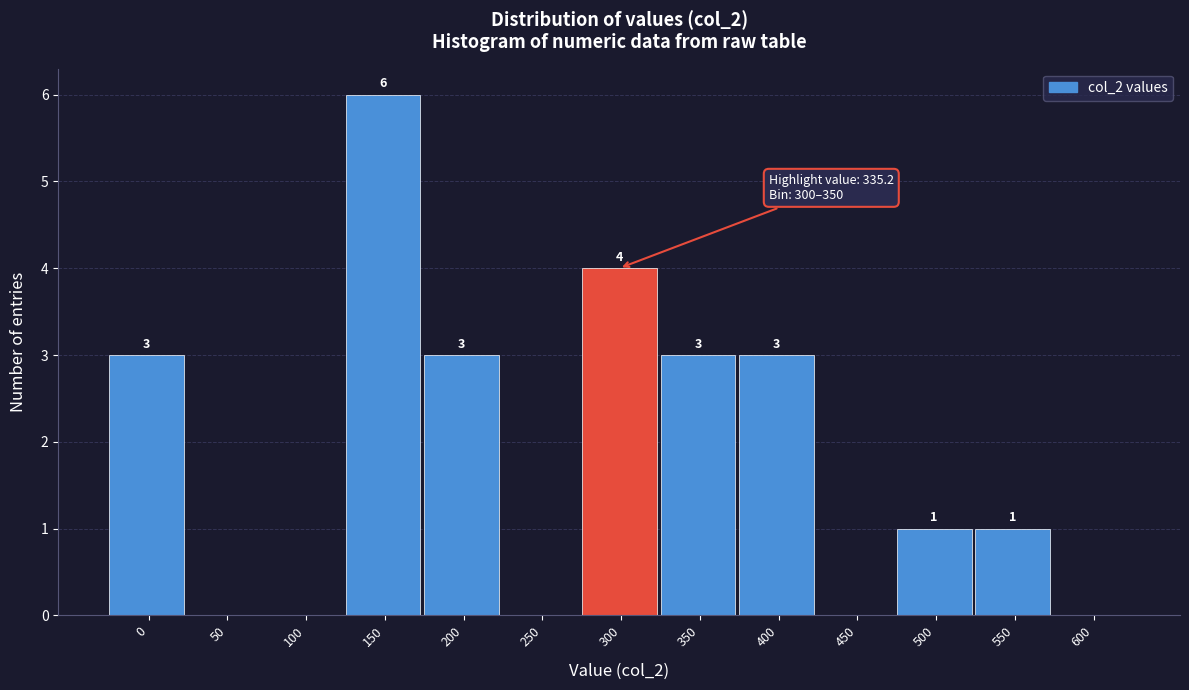

Reading right to left, extract all data points from this chart.

600=0	550=1	500=1	450=0	400=3	350=3	300=4	250=0	200=3	150=6	100=0	50=0	0=3